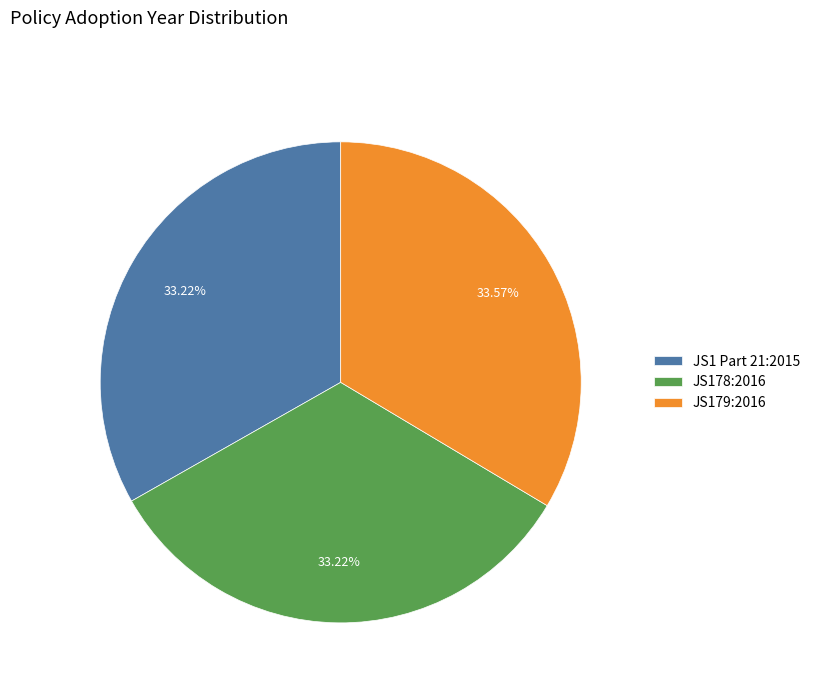

The JS179:2016 slice represents 34% of the pie. True or false?

True